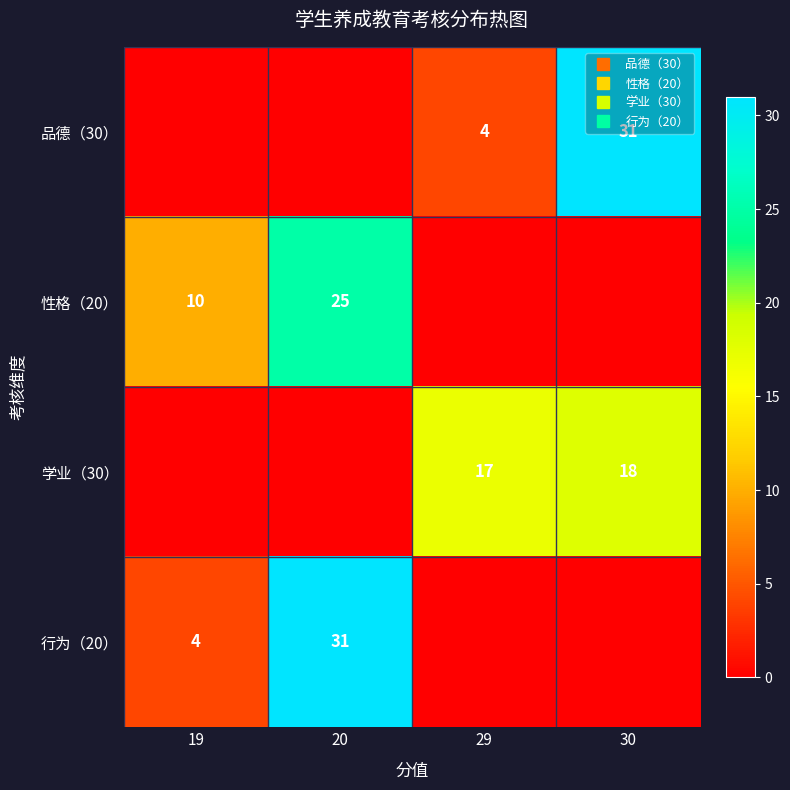

Is the value of 学业（30） at 29 greater than the value of 行为（20） at 30?

Yes